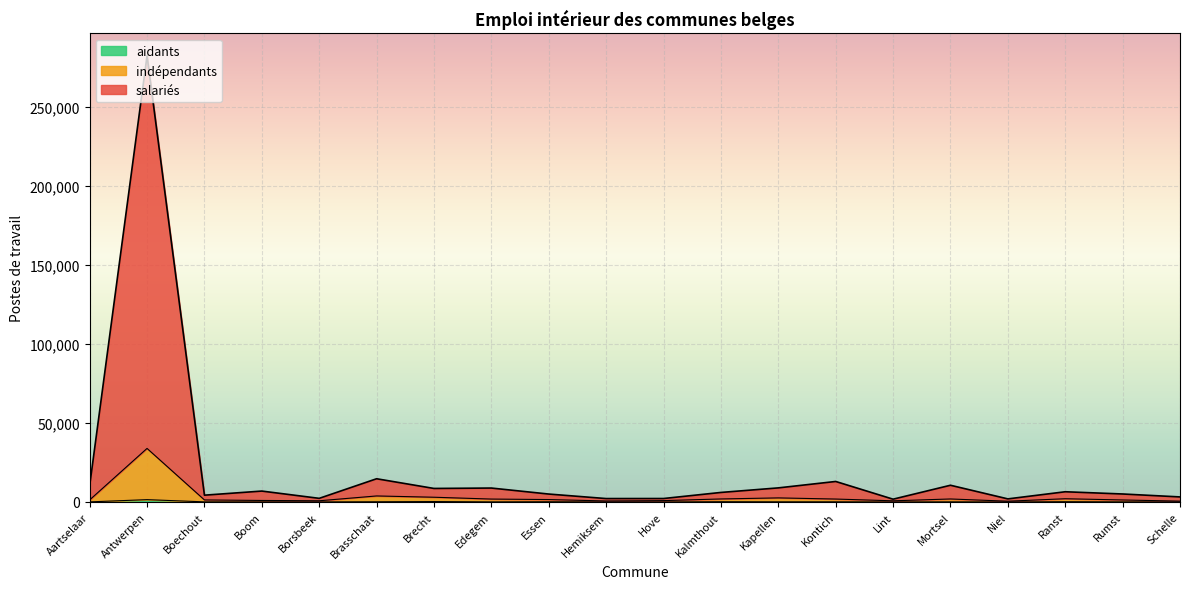

What is the sum of all salariés values?

405015.9